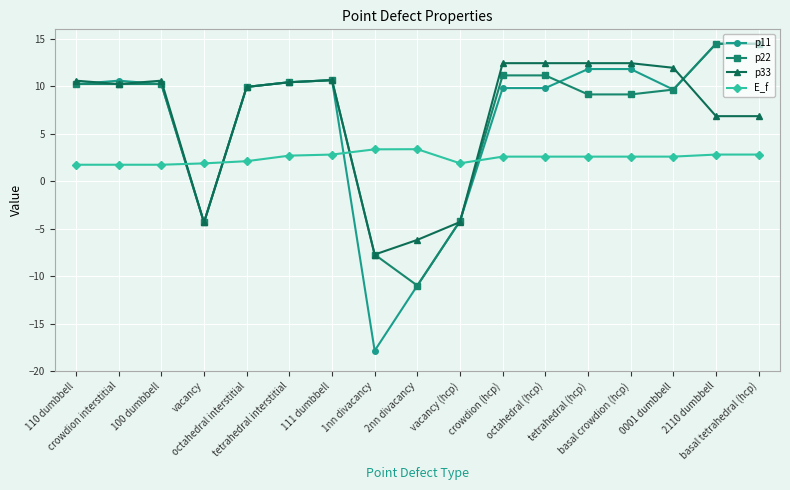

Where is the first local maximum for p33?

100 dumbbell